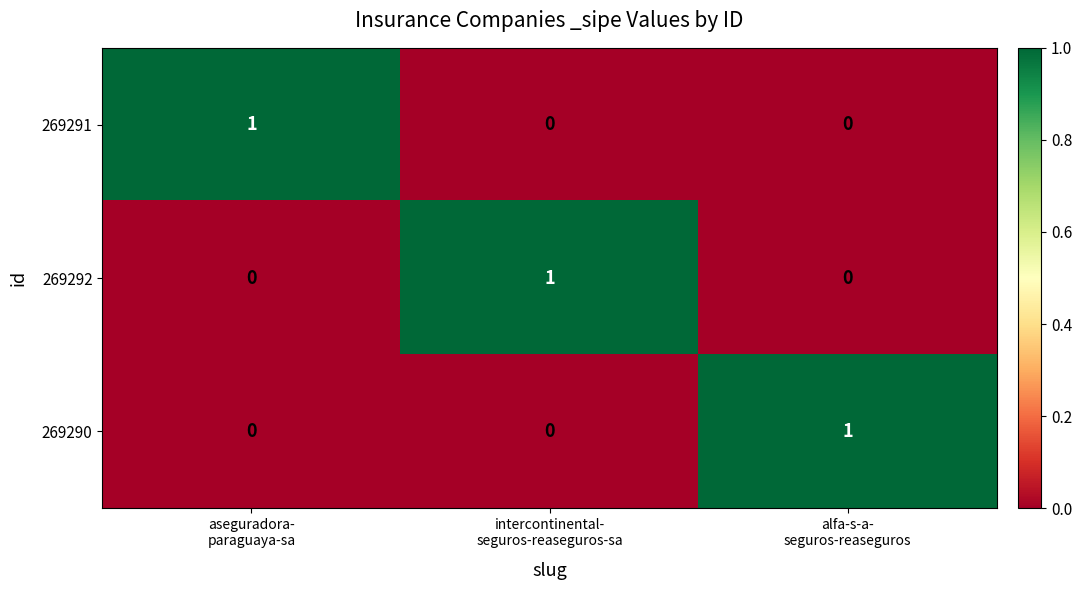

Reading left to right, transcribe all the data shown in this chart.

269291: 1	0	0
269292: 0	1	0
269290: 0	0	1